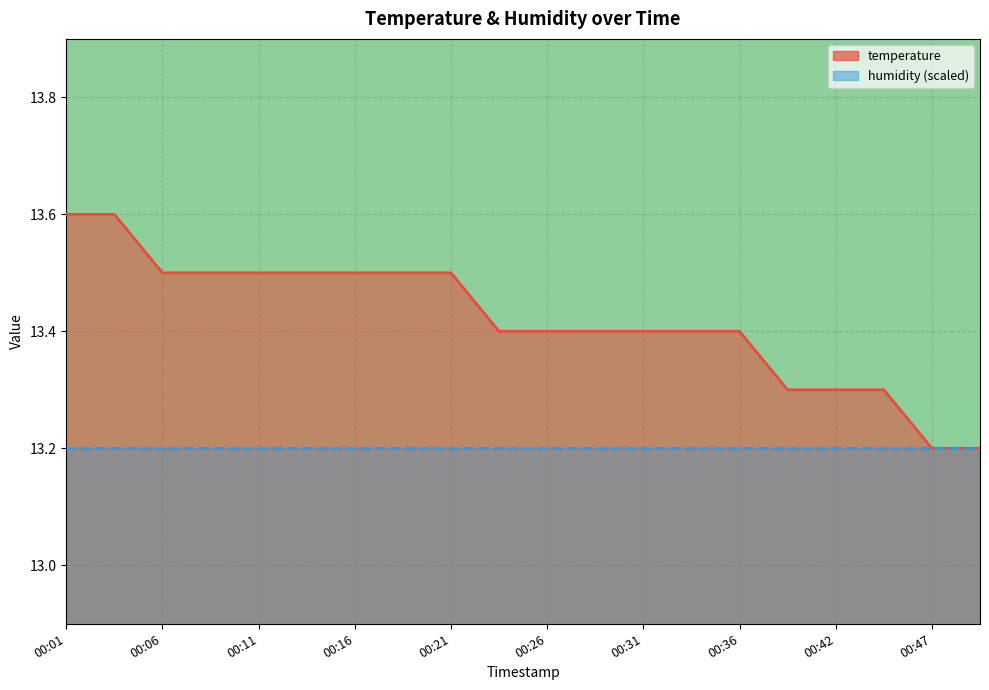

What is the difference between the second highest and second lowest values?

0.4